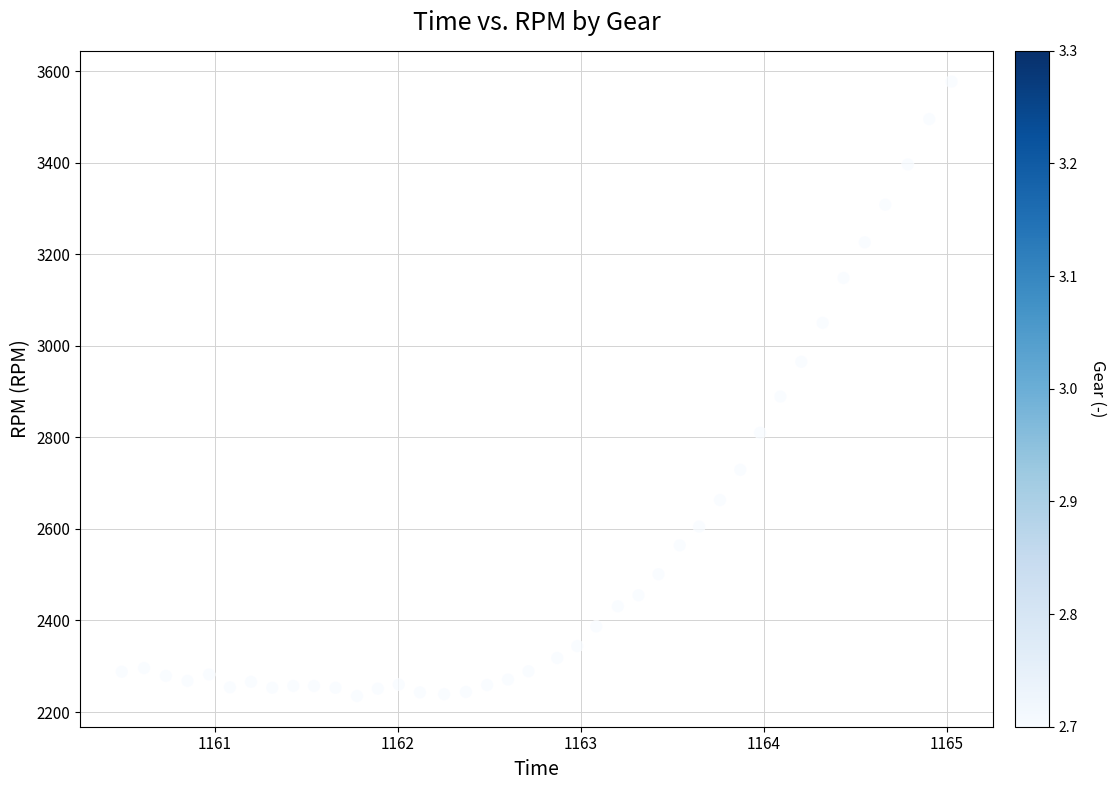

What is the range of Y values (max minus min)?

1342